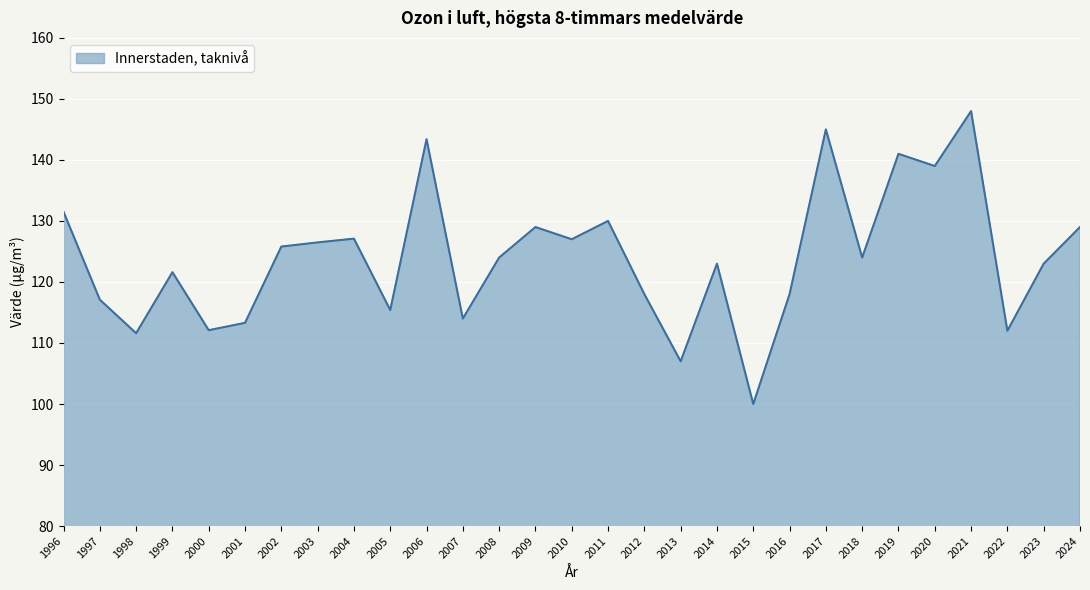

At which category does the data reach its first local valley?

1998